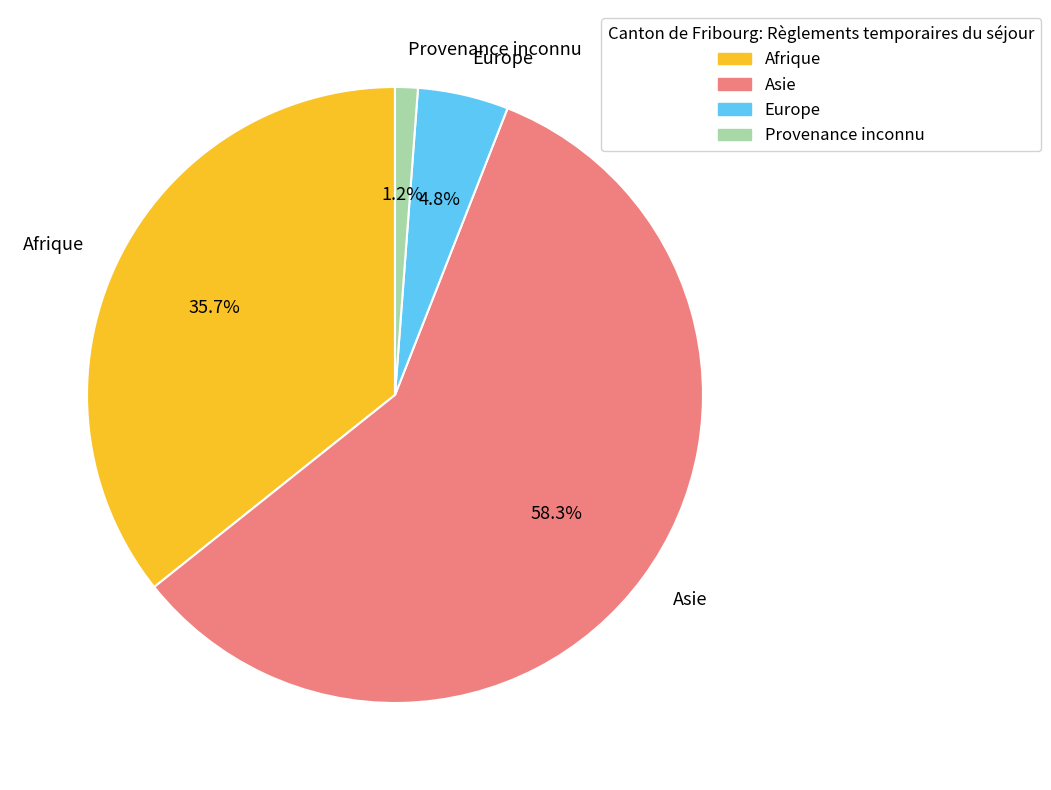

Combined, do Europe and Provenance inconnu account for over 50%?

No